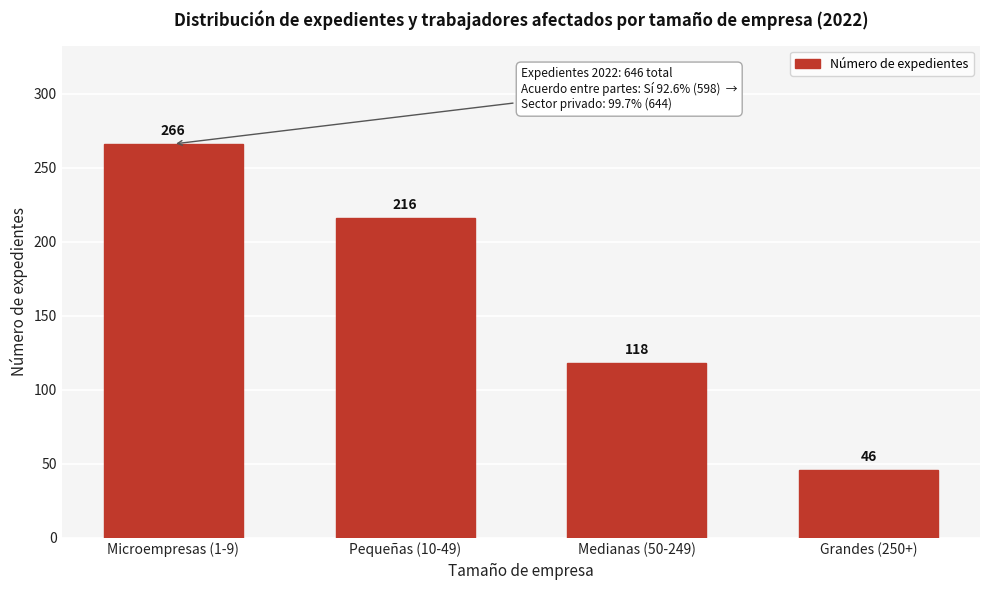

Reading right to left, transcribe all the data shown in this chart.

Grandes (250+)=46	Medianas (50-249)=118	Pequeñas (10-49)=216	Microempresas (1-9)=266